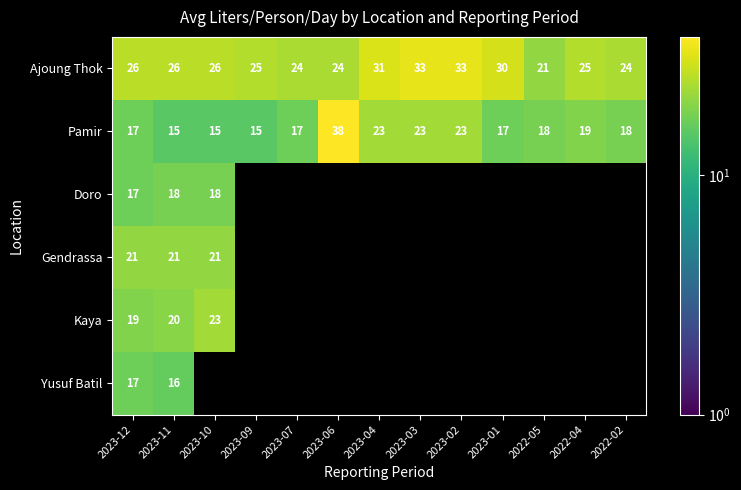

At which label does Ajoung Thok reach its minimum?

2022-05